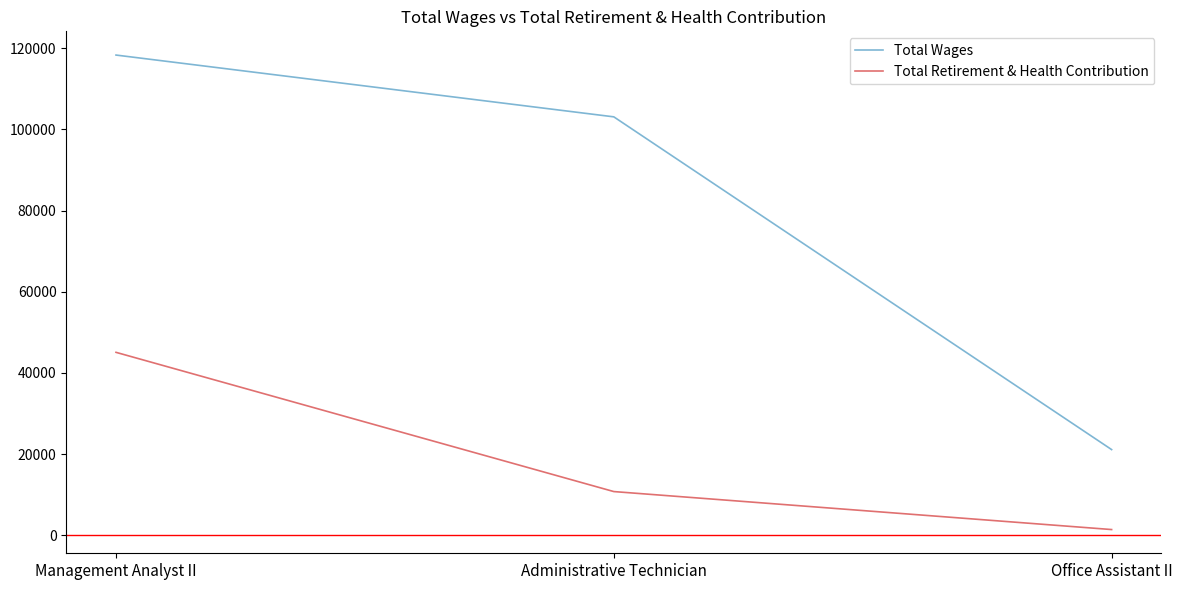

What is the difference between the highest and lowest values at Administrative Technician?

92295